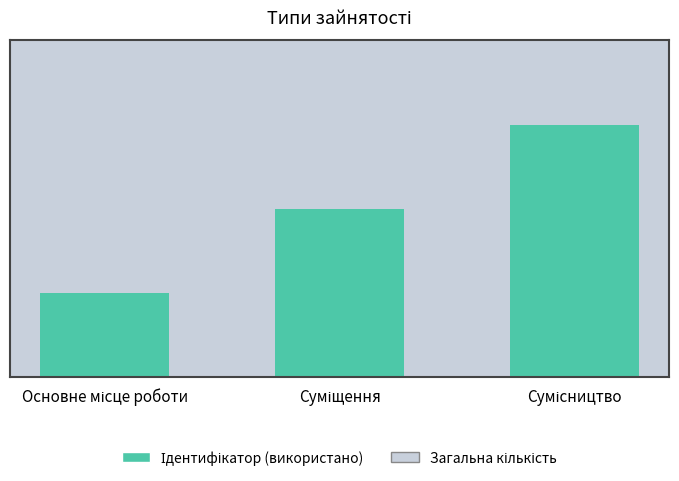

At which category does the chart reach its peak across all series?

Сумісництво